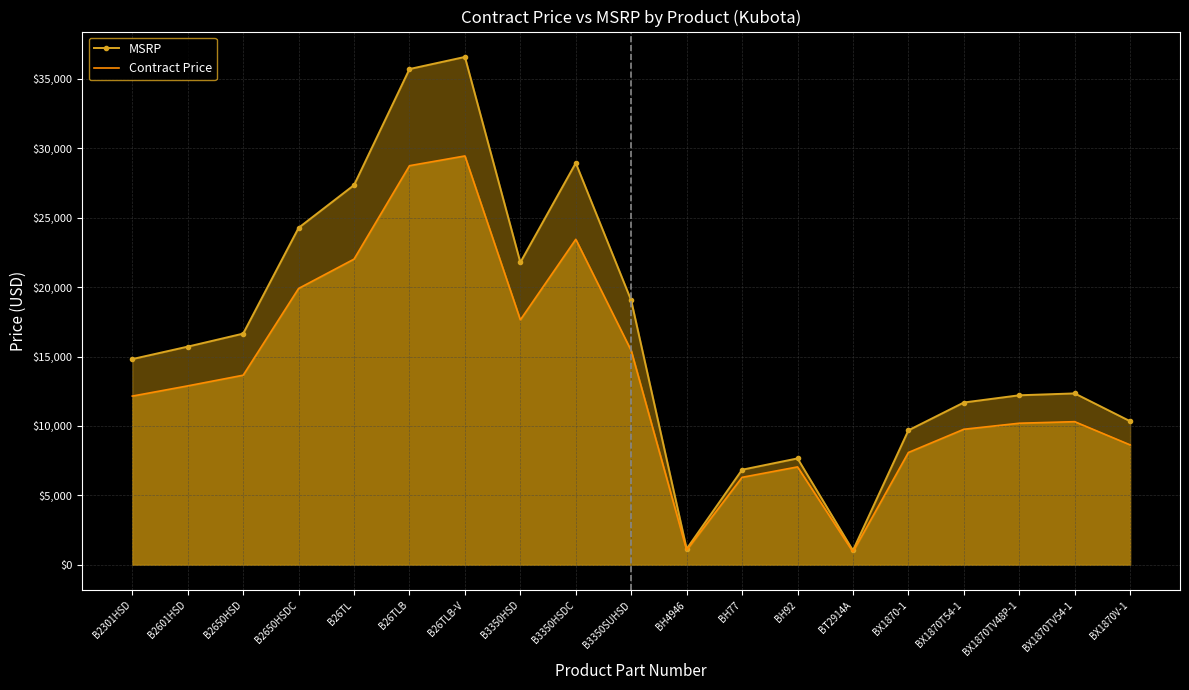

List the labels in order of Contract Price value, smallest first.

BT2914A, BH4946, BH77, BH92, BX1870-1, BX1870V-1, BX1870T54-1, BX1870TV48P-1, BX1870TV54-1, B2301HSD, B2601HSD, B2650HSD, B3350SUHSD, B3350HSD, B2650HSDC, B26TL, B3350HSDC, B26TLB, B26TLB-V